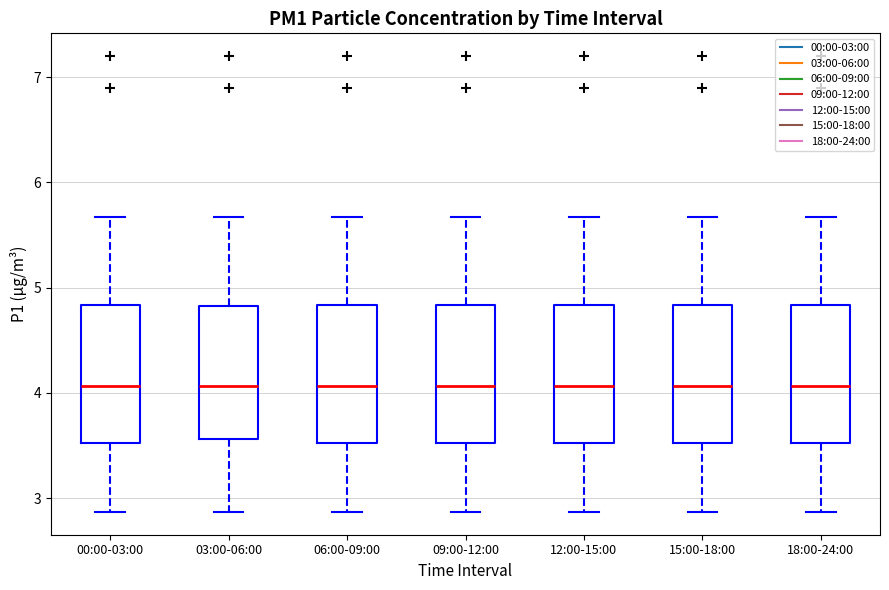

Reading left to right, transcribe this box plot: for each box, give where its median line is, the range the box spans, and where its two whiskers end, as read against the y-axis. The values are not printed on the chart, so give them approximately, as read against the axis.

00:00-03:00: median 4.1, box 3.5 to 4.8, whiskers 2.9 to 5.7
03:00-06:00: median 4.1, box 3.6 to 4.8, whiskers 2.9 to 5.7
06:00-09:00: median 4.1, box 3.5 to 4.8, whiskers 2.9 to 5.7
09:00-12:00: median 4.1, box 3.5 to 4.8, whiskers 2.9 to 5.7
12:00-15:00: median 4.1, box 3.5 to 4.8, whiskers 2.9 to 5.7
15:00-18:00: median 4.1, box 3.5 to 4.8, whiskers 2.9 to 5.7
18:00-24:00: median 4.1, box 3.5 to 4.8, whiskers 2.9 to 5.7